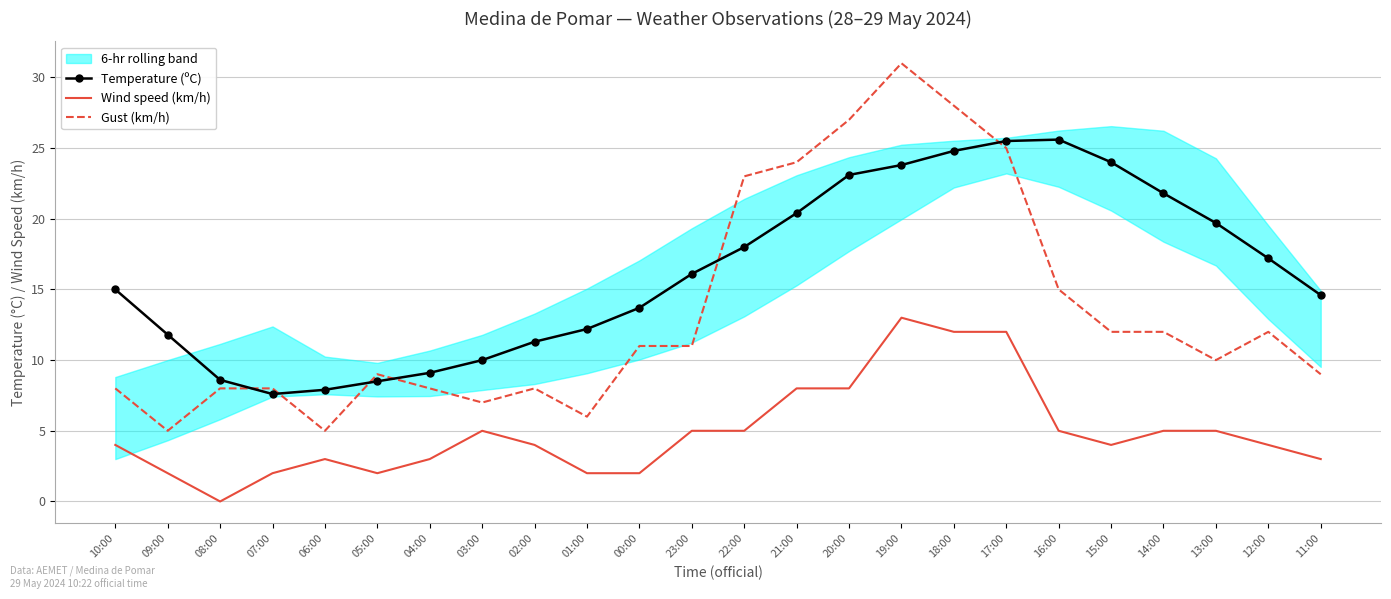

After their last crossing, which series has the higher values: Temperature (ºC) or Gust (km/h)?

Temperature (ºC)